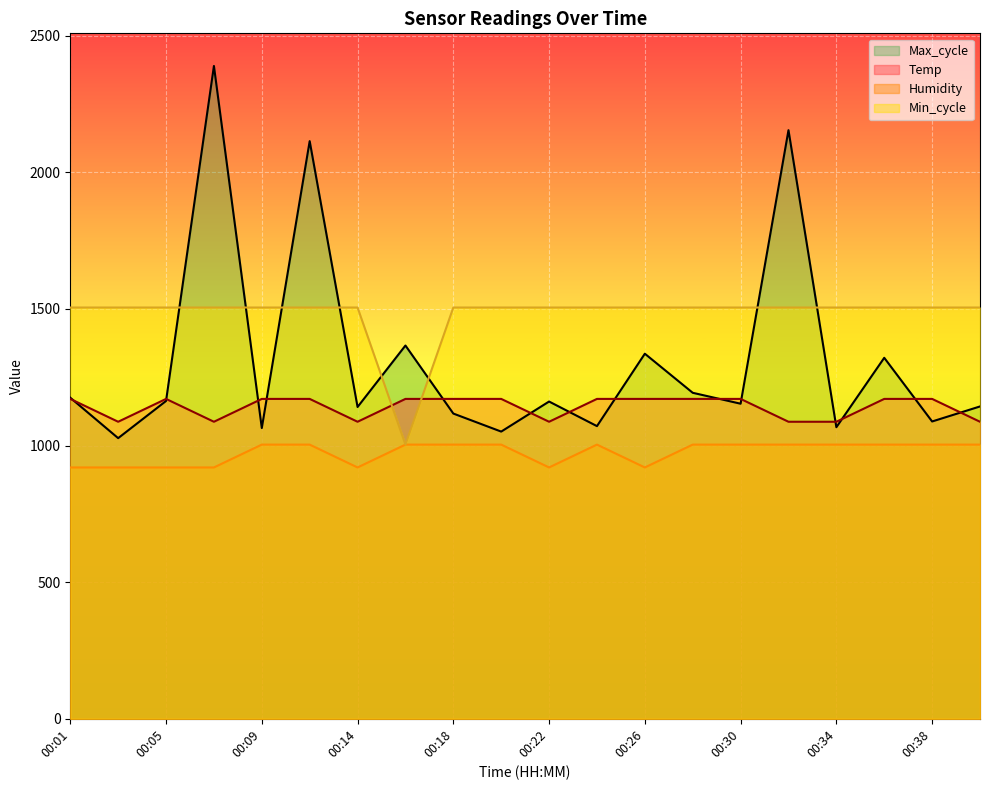

What are all the series names shown in the legend?

Max_cycle, Temp, Humidity, Min_cycle